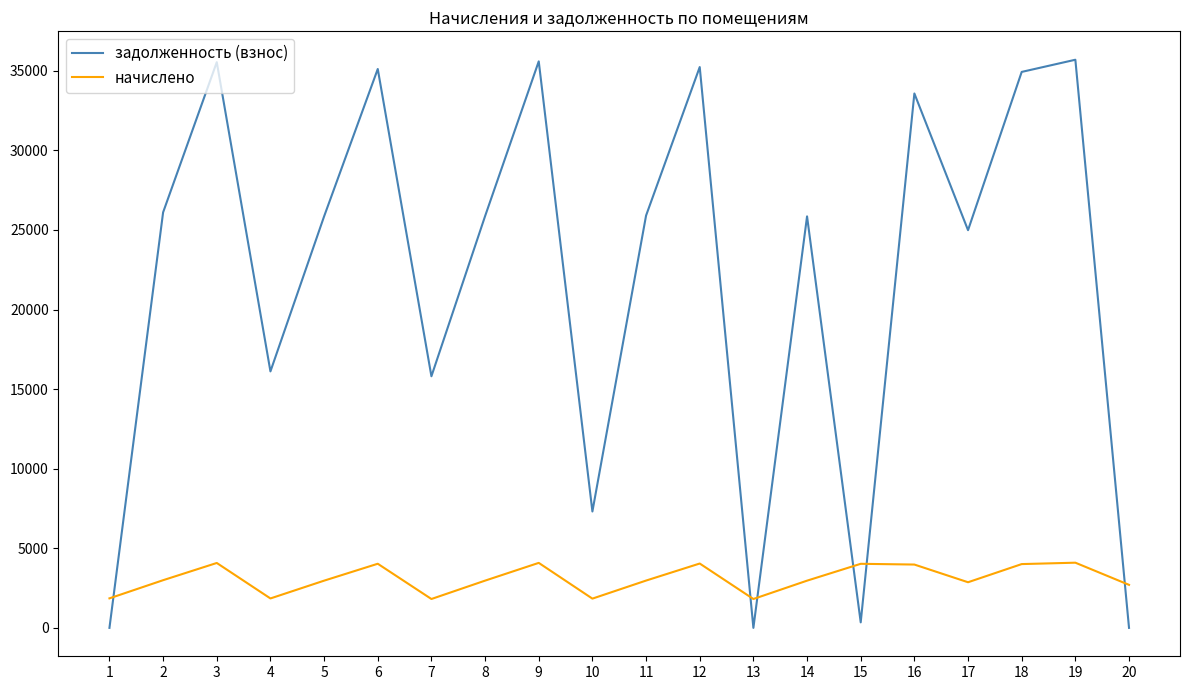

The value of начислено at 18 is 4007.2. True or false?

True